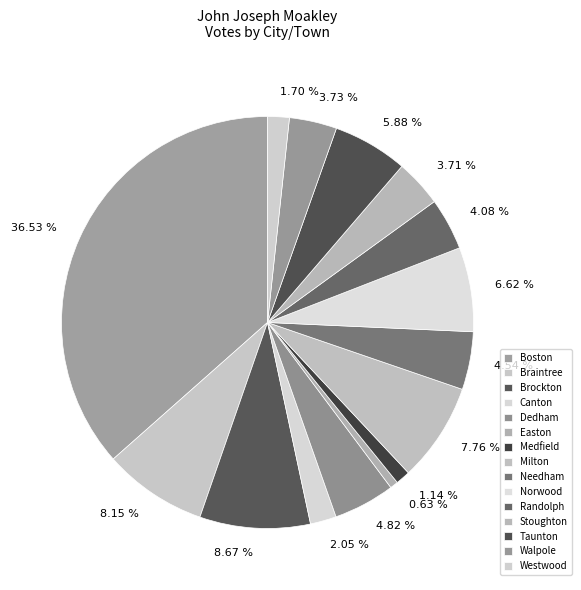

True or false: Westwood accounts for 7% of the total.

False